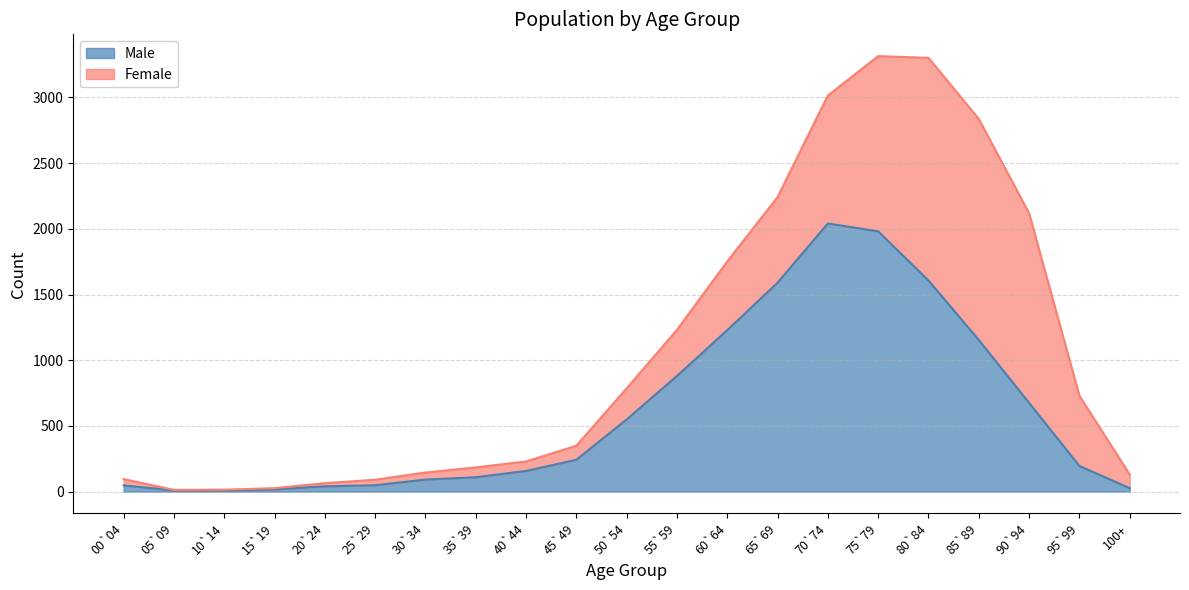

What position from the right is 60`64?

9